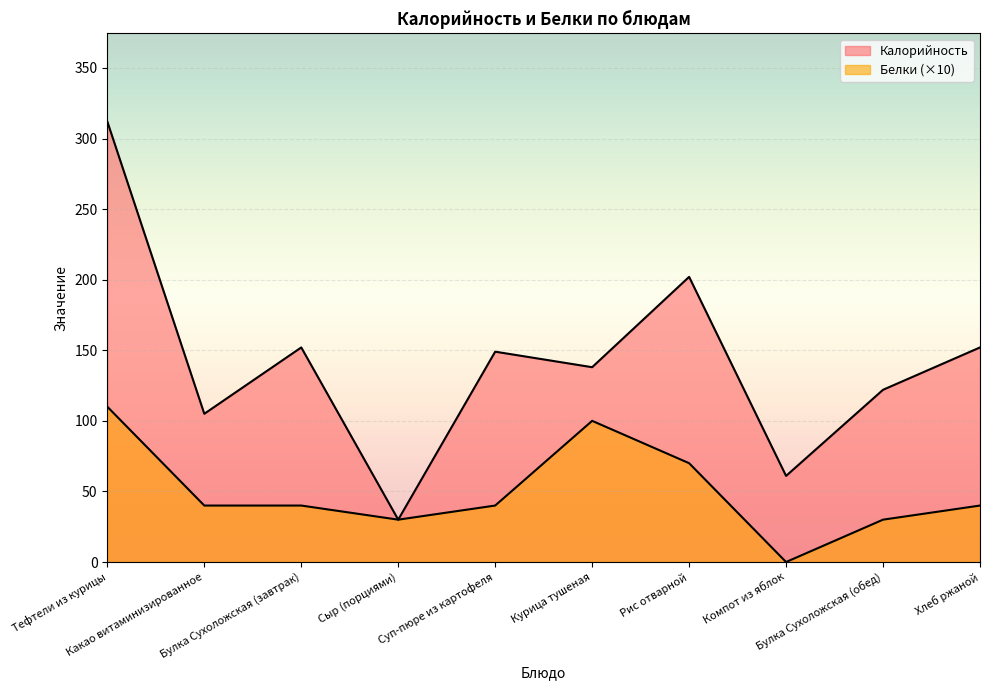

True or false: Калорийность and Белки intersect in this chart.

False